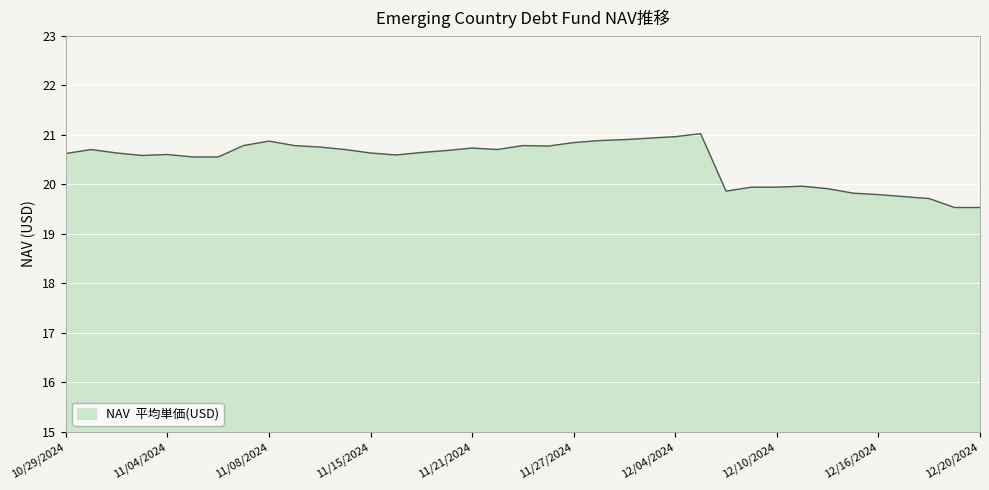

True or false: there are more than 0 points higher than both neighbors.

True